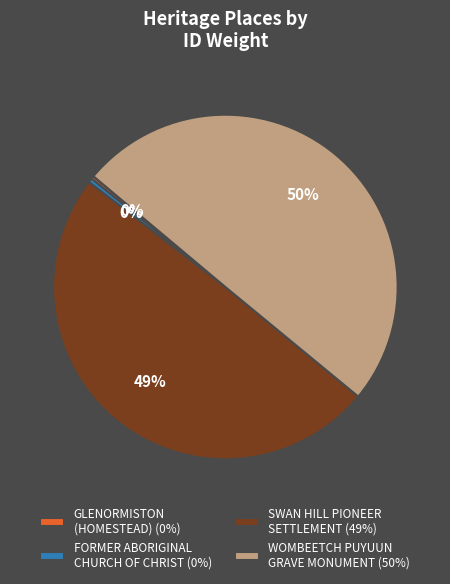

Does FORMER ABORIGINAL CHURCH OF CHRIST (0%) represent more than half of the total?

No